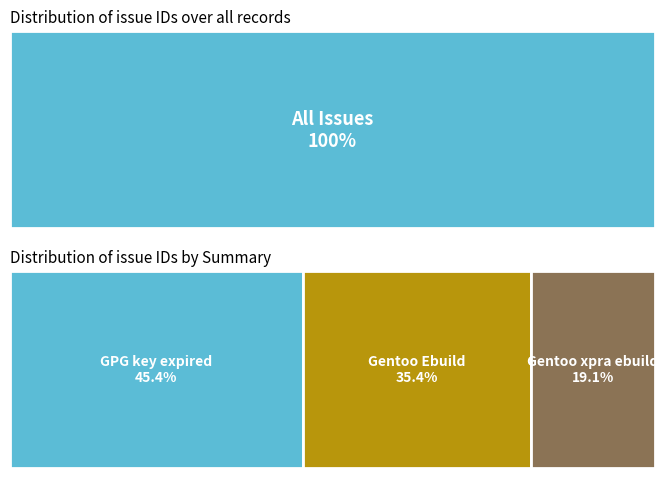

Does the chart contain stacked bars?

No